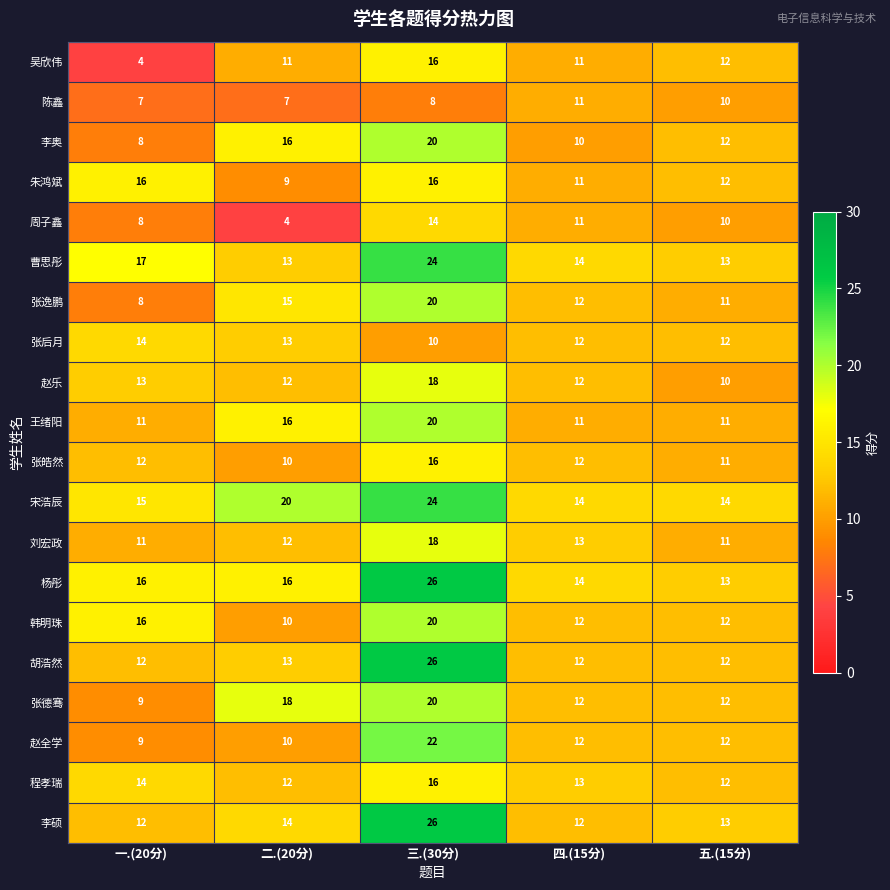

What is the average value of the 程孝瑞 series?

13